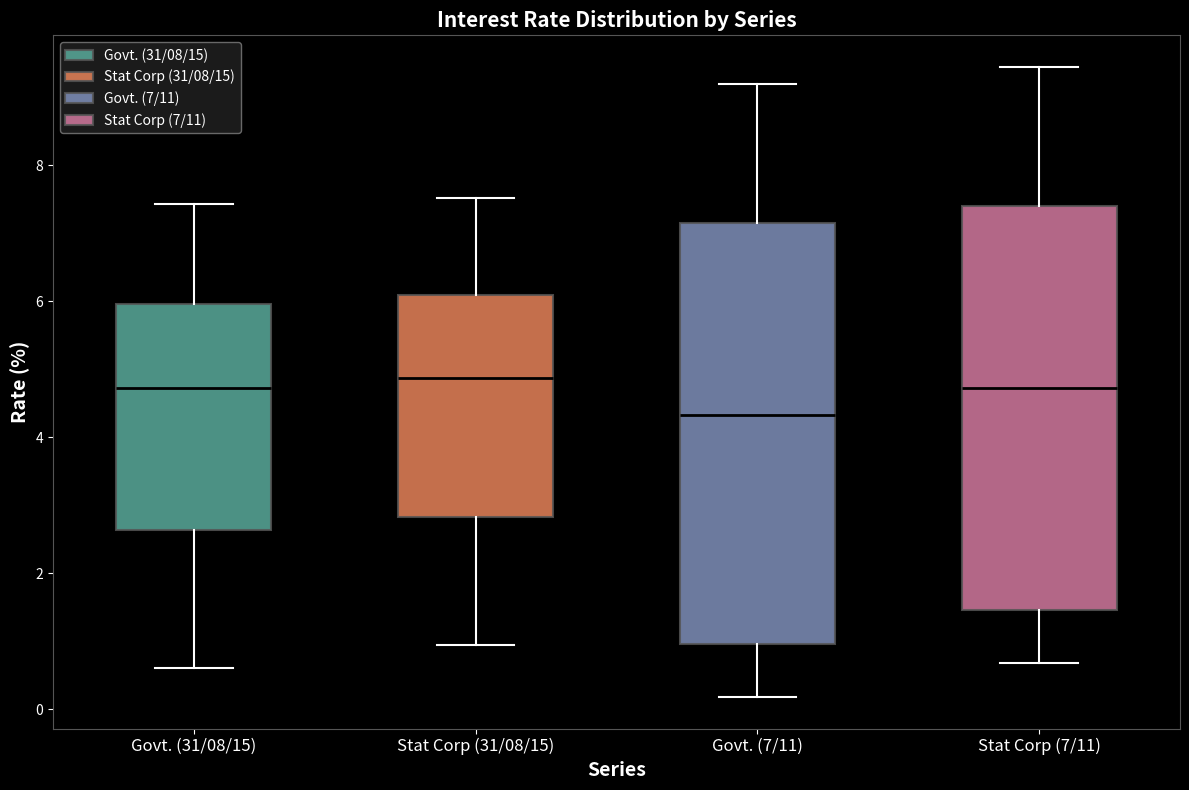

Which box is the tallest, from its lower edge to its upper edge?

Govt. (7/11)